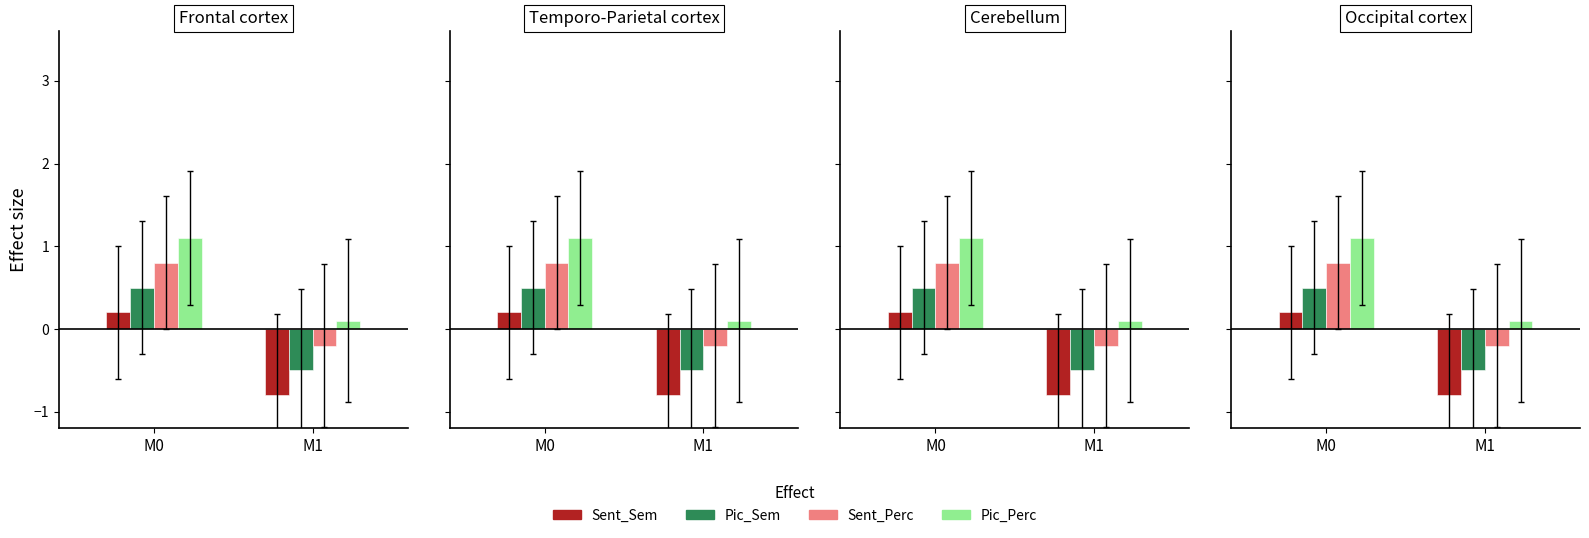

How many values in the Sent_Perc series exceed 0?

1